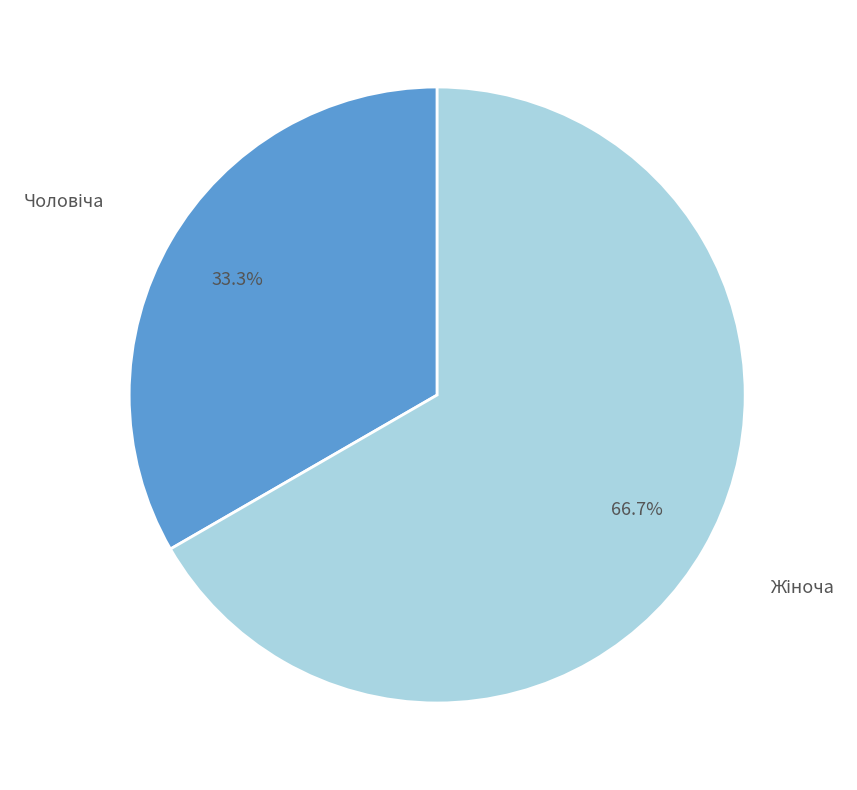

Is there any slice that represents more than half of the pie?

Yes